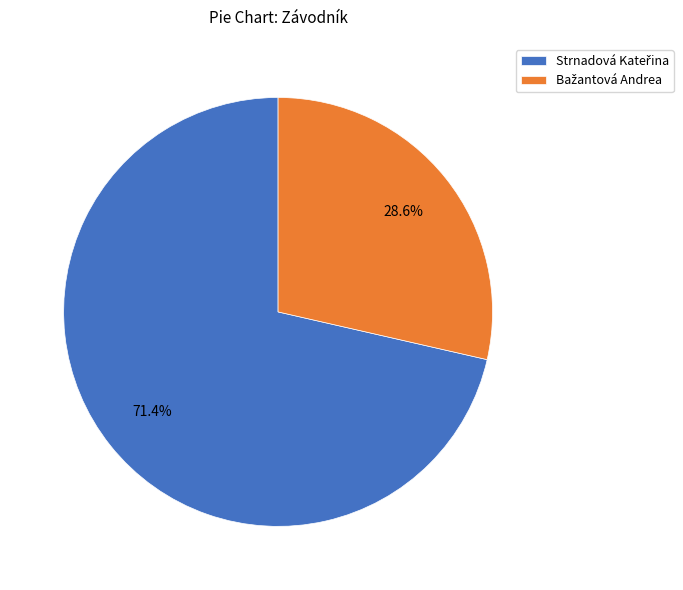

Does any single category account for the majority?

Yes